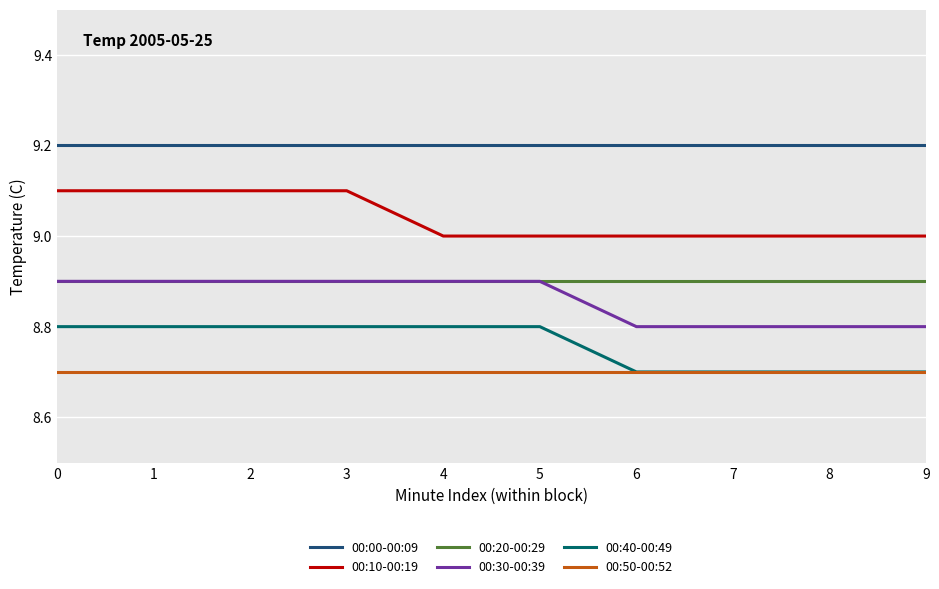

What is the total value across all series at 2?

53.6